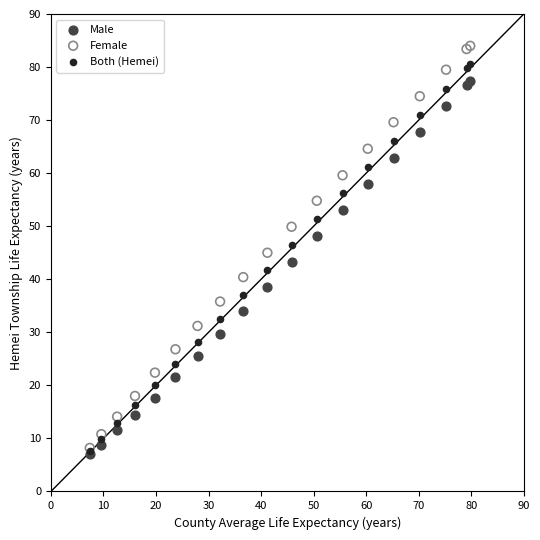

What are all the series names shown in the legend?

Male, Female, Both (Hemei)